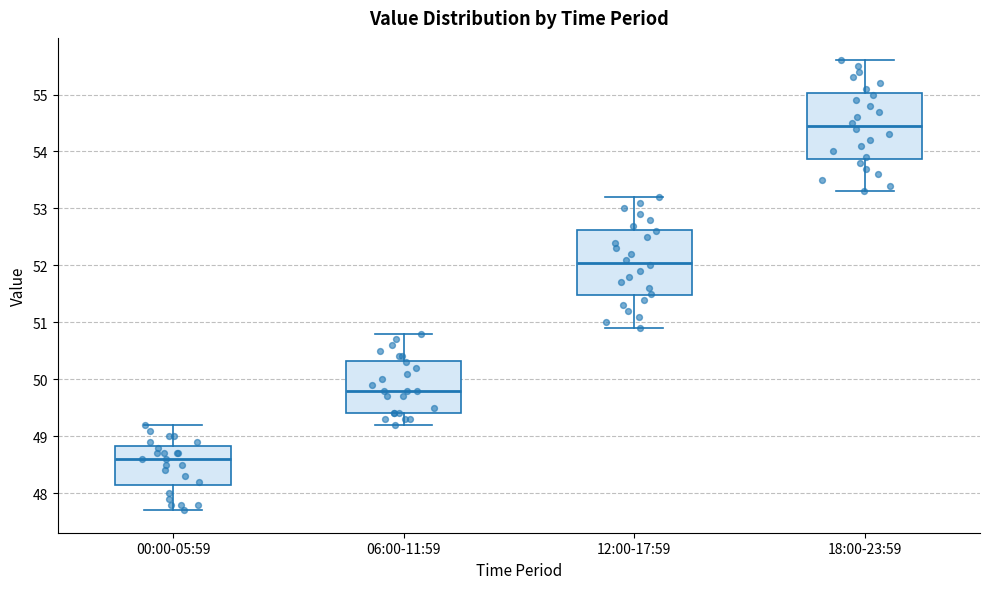

Reading left to right, read every box against the y-axis: the position of its median line, the range the box covers, and the ends of its whiskers. The values are not printed on the chart, so give them approximately, as read against the axis.

00:00-05:59: median 48.6, box 48.2 to 48.8, whiskers 47.7 to 49.2
06:00-11:59: median 49.8, box 49.4 to 50.3, whiskers 49.2 to 50.8
12:00-17:59: median 52.1, box 51.5 to 52.6, whiskers 50.9 to 53.2
18:00-23:59: median 54.5, box 53.9 to 55.0, whiskers 53.3 to 55.6